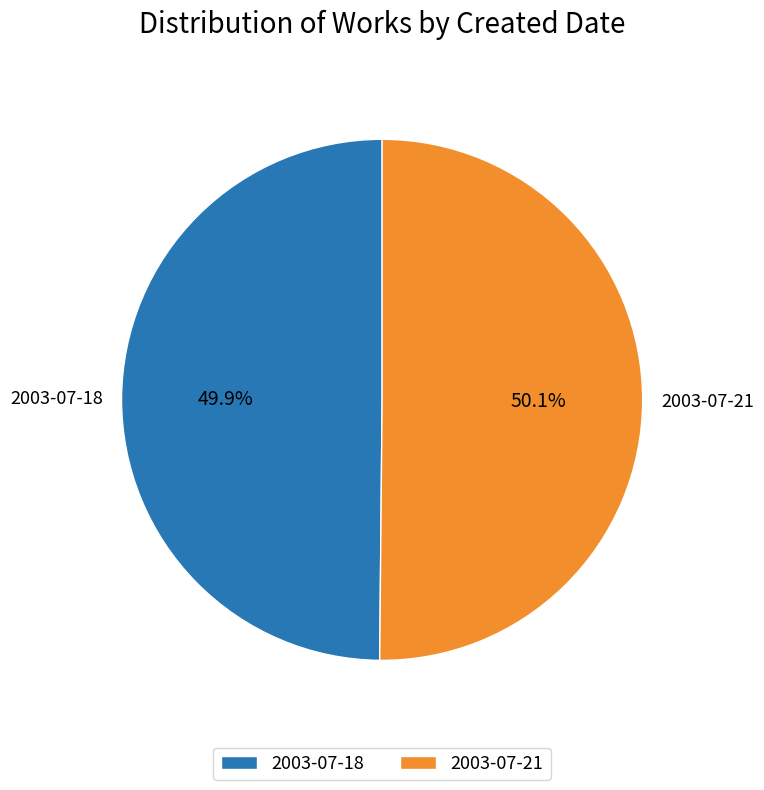

What percentage is the 2003-07-21 slice, to the nearest percent?

50%